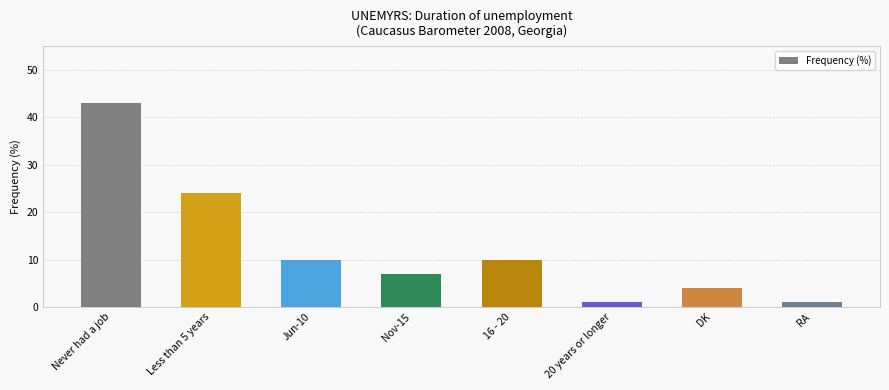

Where does the data first go above 10?

Never had a job